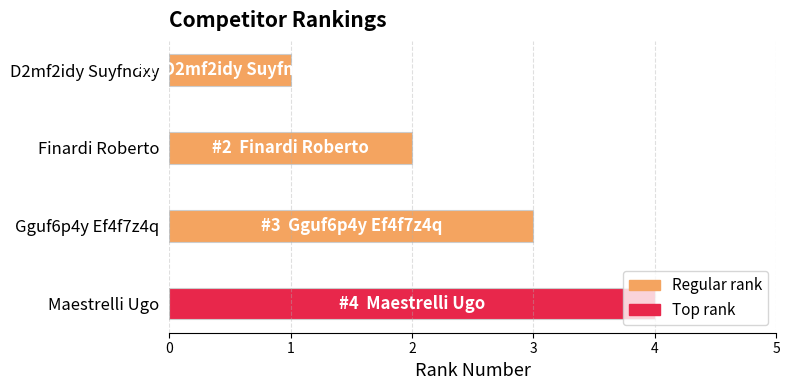

Count the number of categories in the chart.

4